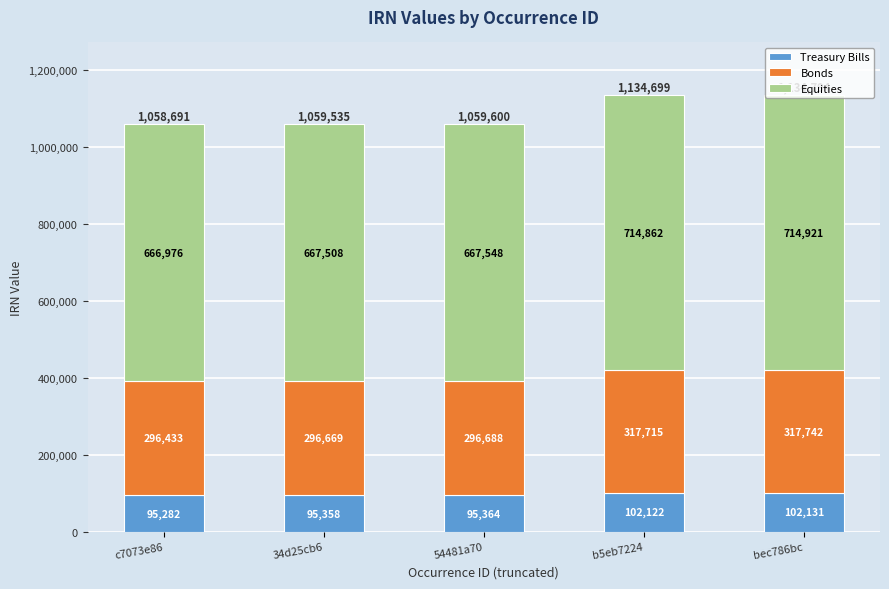

What is the sum of all Treasury Bills values?

490257